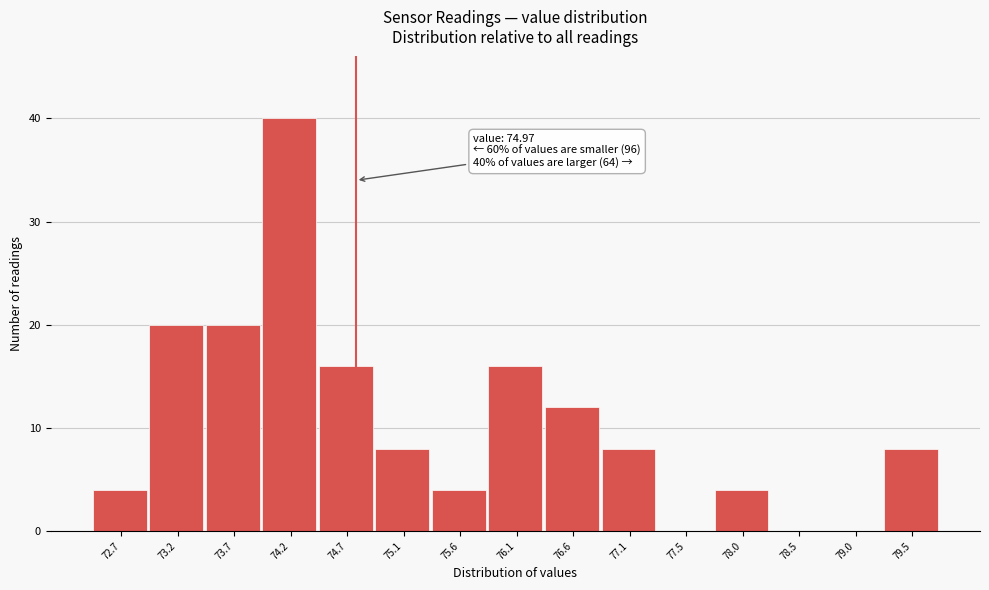

Reading left to right, extract all data points from this chart.

72.7=4	73.2=20	73.7=20	74.2=40	74.7=16	75.1=8	75.6=4	76.1=16	76.6=12	77.1=8	77.5=0	78.0=4	78.5=0	79.0=0	79.5=8